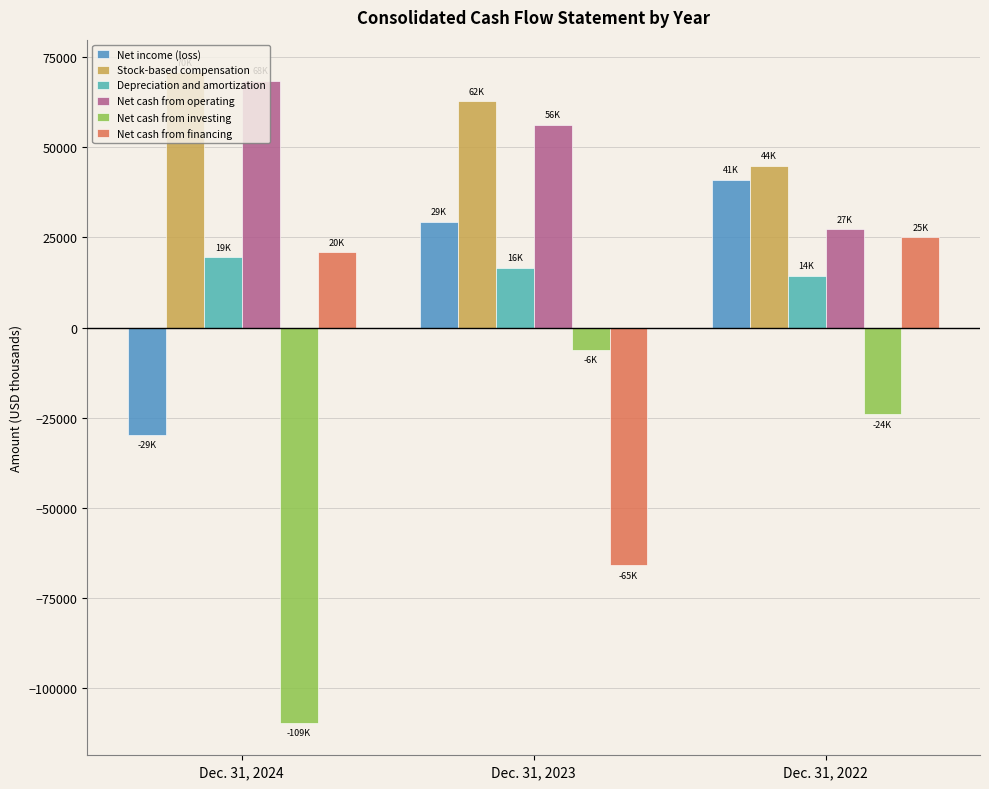

What is the spread (max minus min) of values at Dec. 31, 2024?

180291